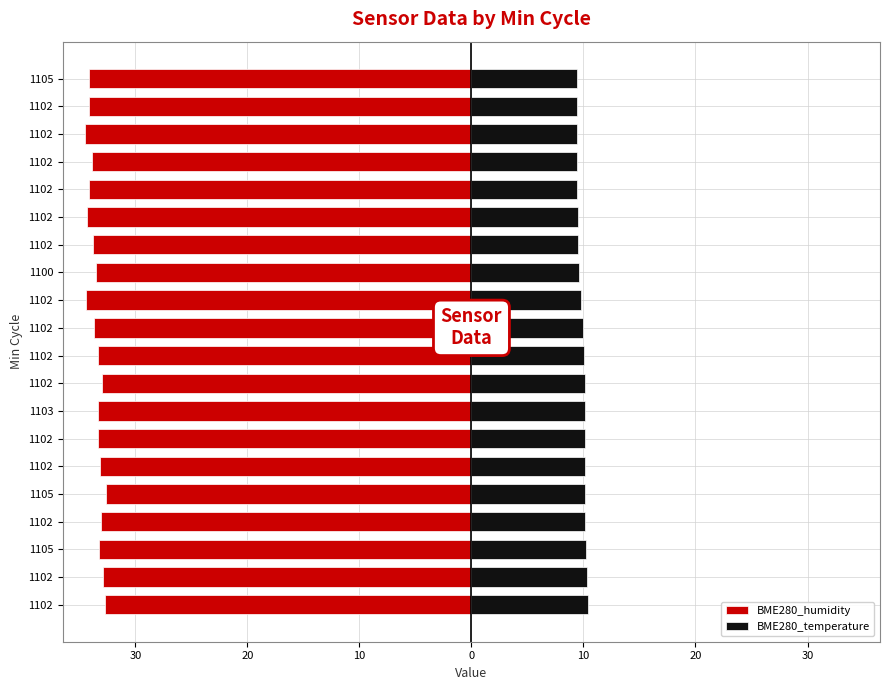

What is the difference between the maximum and minimum values in the BME280_temperature series?

1.0